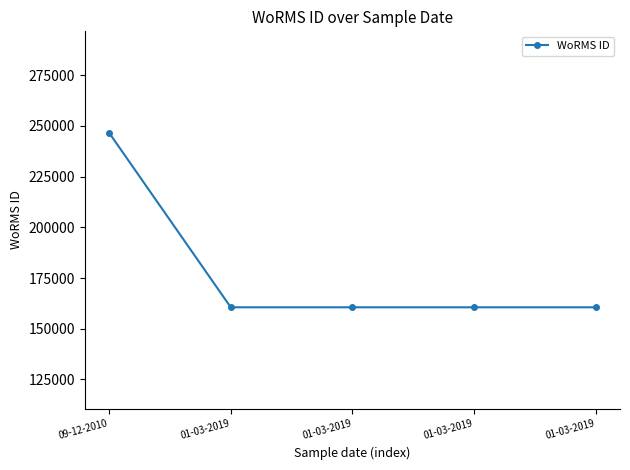

Count the number of categories in the chart.

5